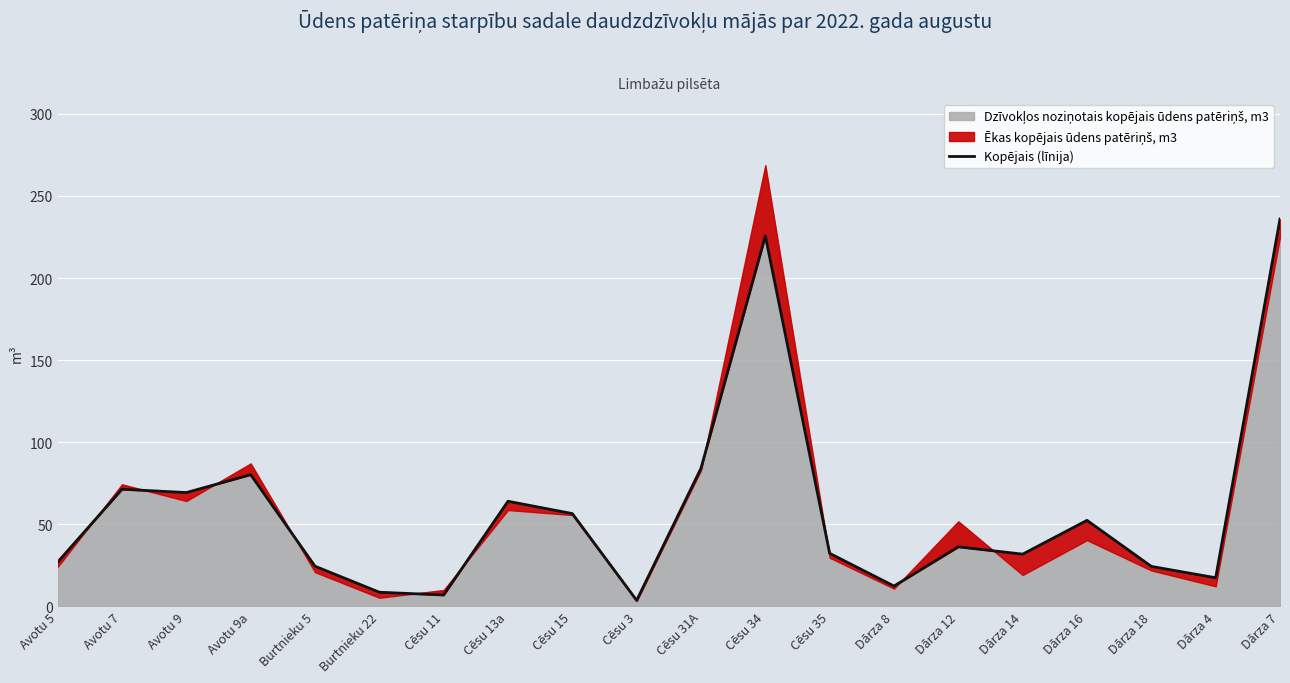

What is the sum of the values at Cēsu 31A and Dārza 18?

108.4